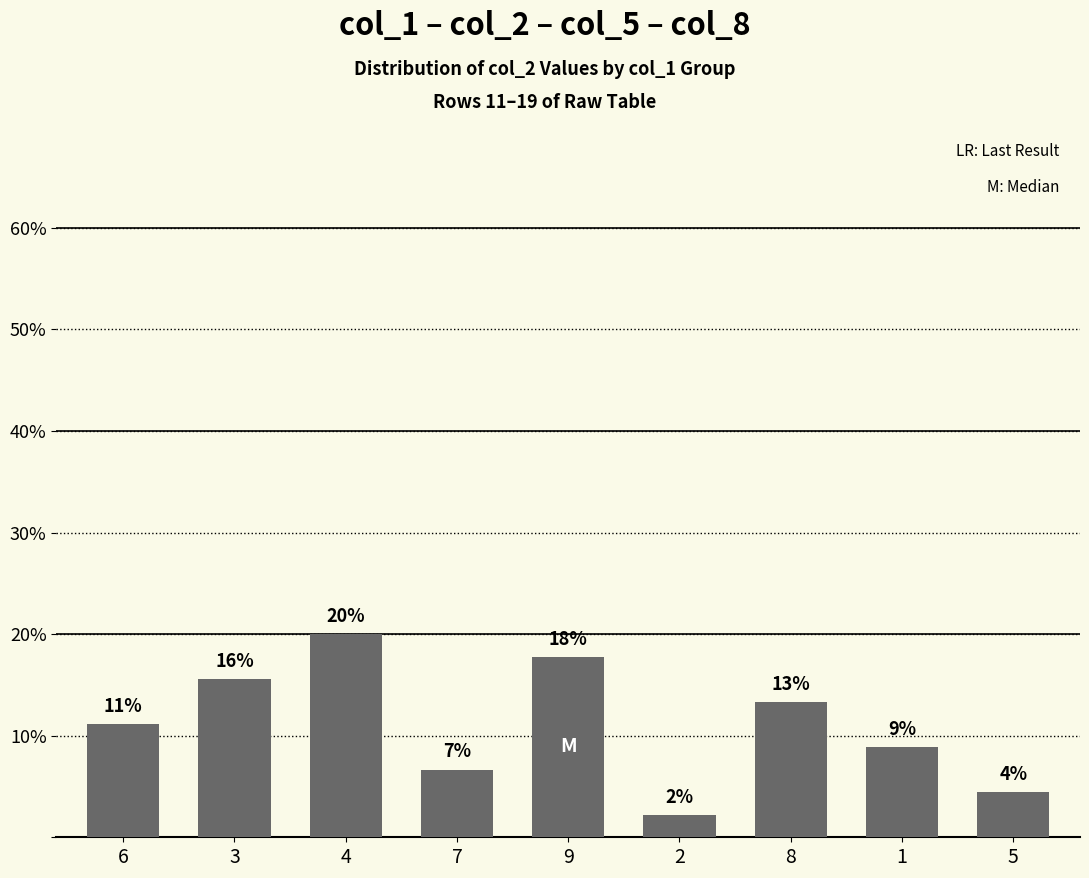

Between 4 and 3, which is larger?

4